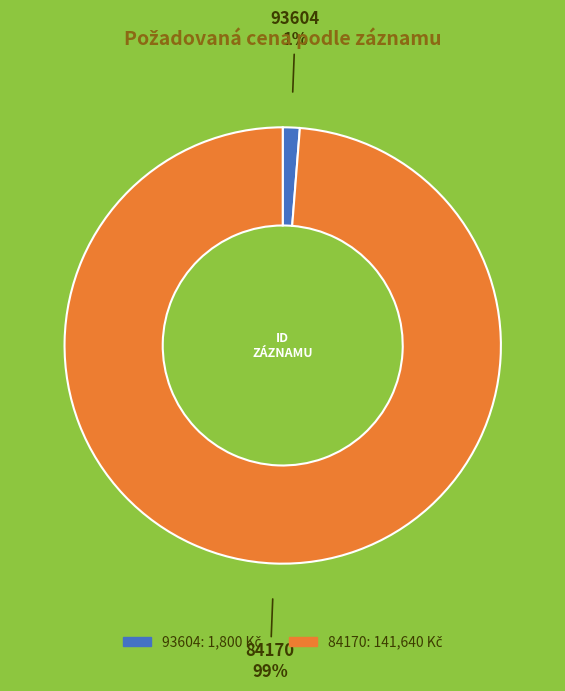

Which slice represents more than half of the pie?

84170